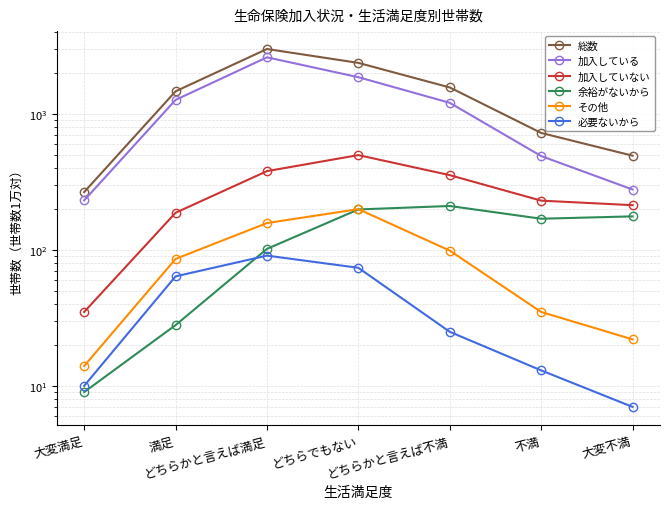

True or false: 加入していない and 必要ないから cross at least once.

False